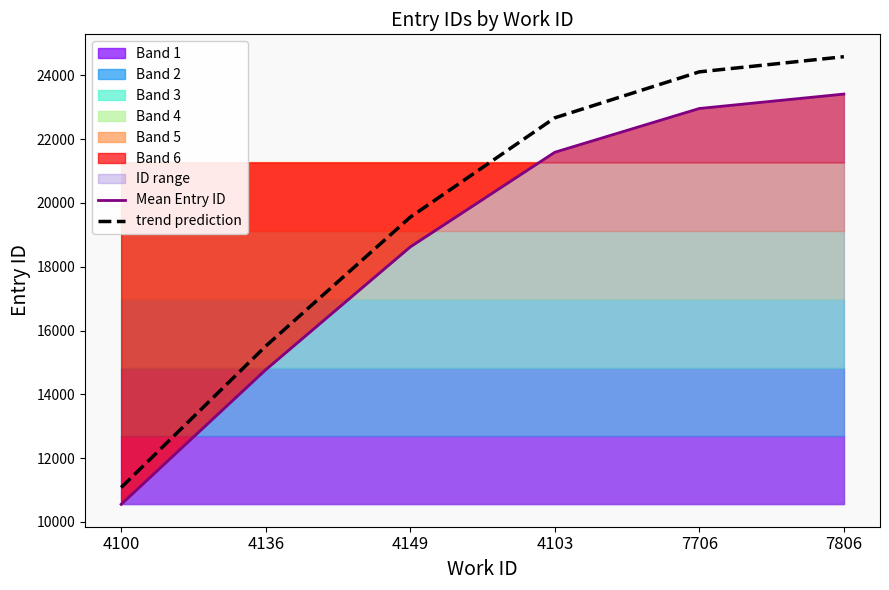

Rank the series by their maximum value, from lowest to highest.

Mean Entry ID, trend prediction